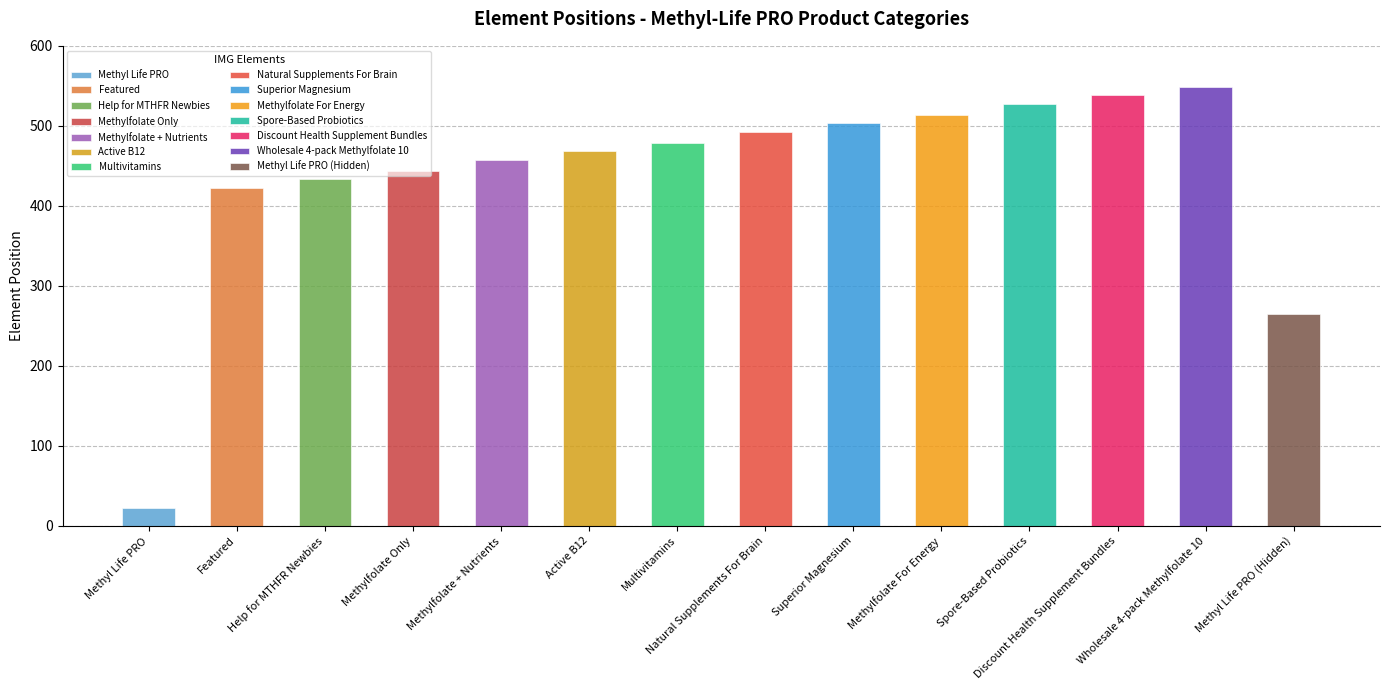

How many bars are there in total?

14